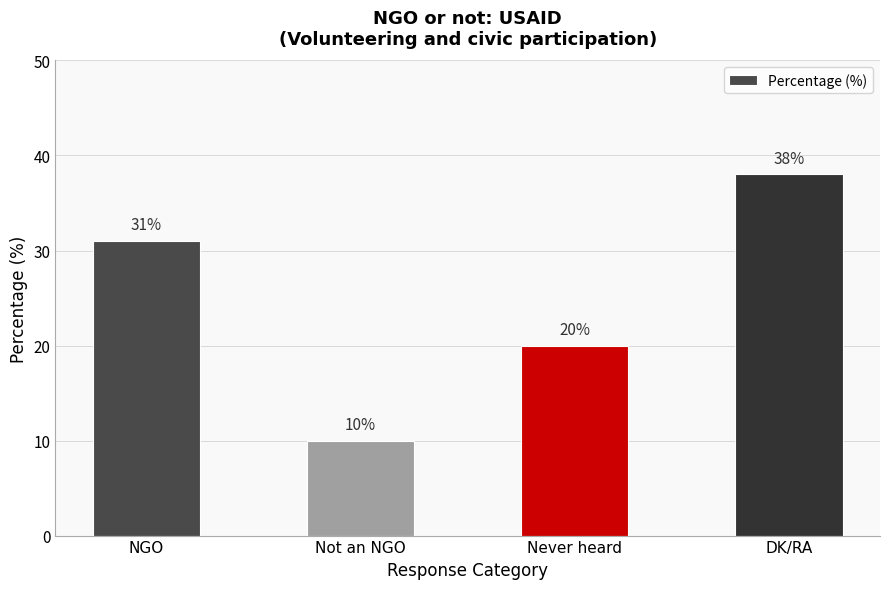

What is the label of the 4th bar from the right?

NGO